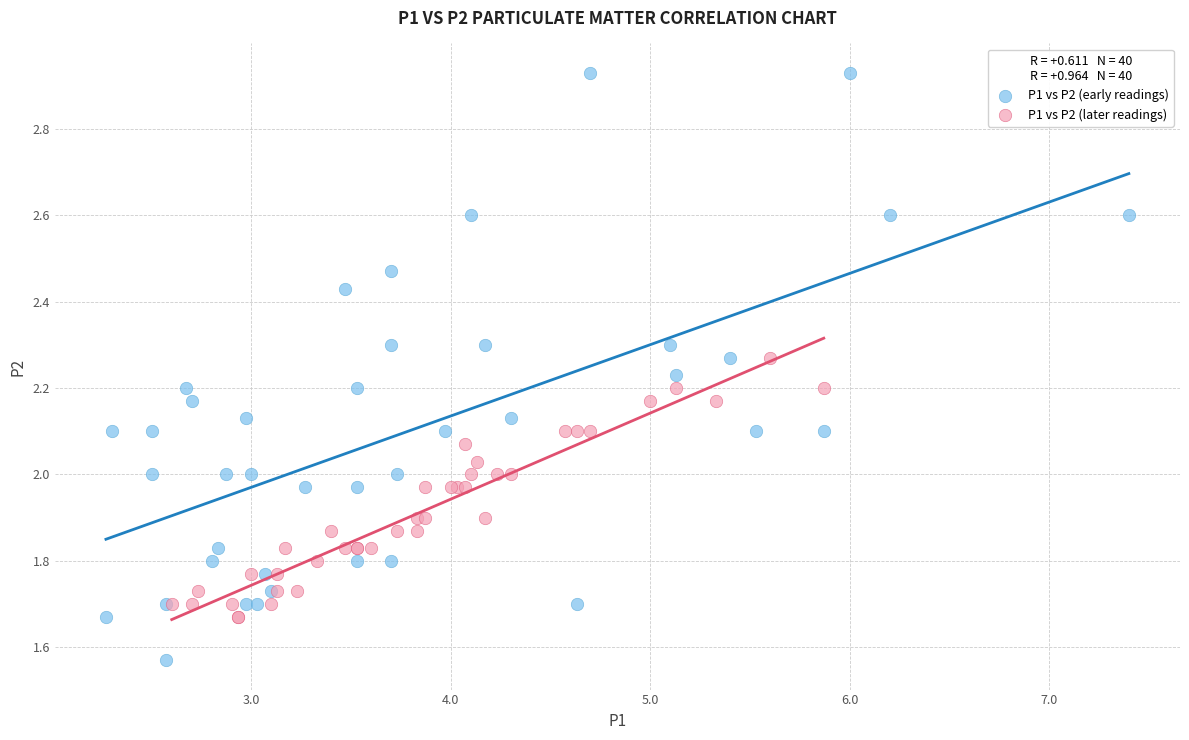

Which series reaches the maximum Y coordinate?

P1 vs P2 (early readings)